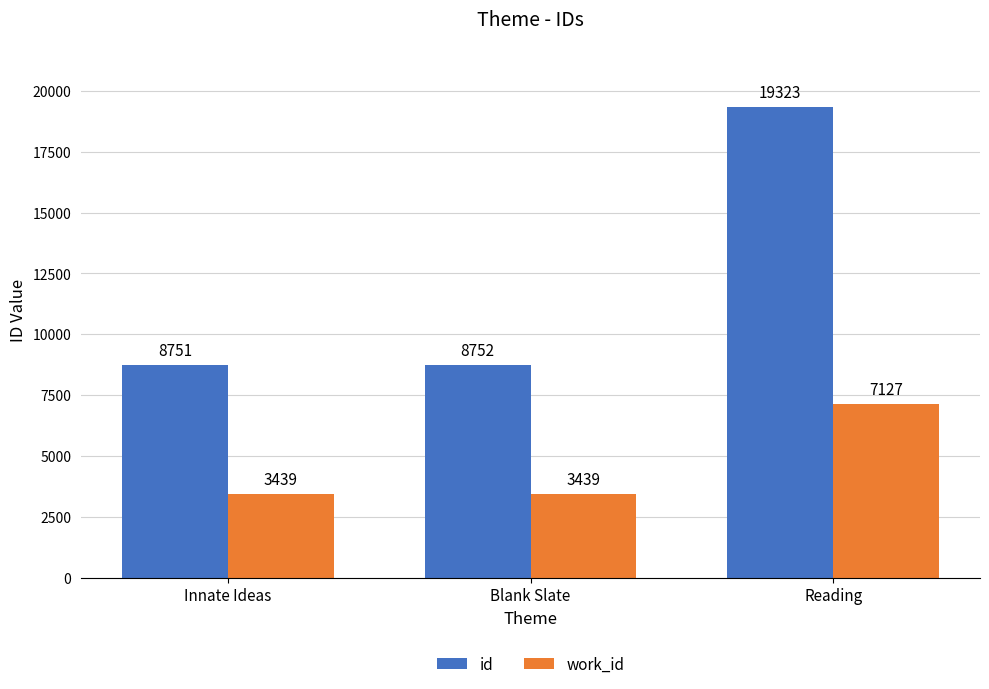

What is the spread (max minus min) of values at Blank Slate?

5313